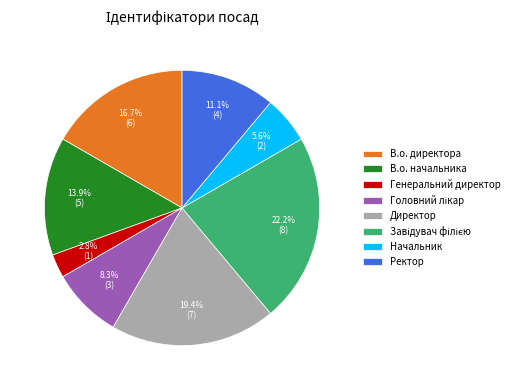

To the nearest percent, what percentage of the pie is Начальник?

6%